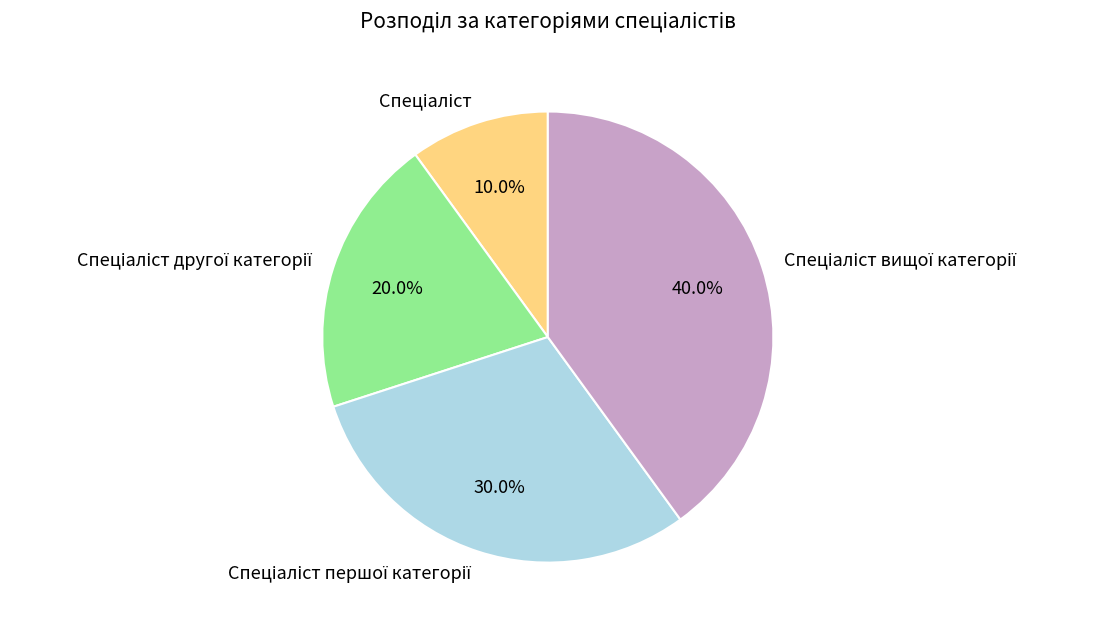

Is there any slice that represents more than half of the pie?

No